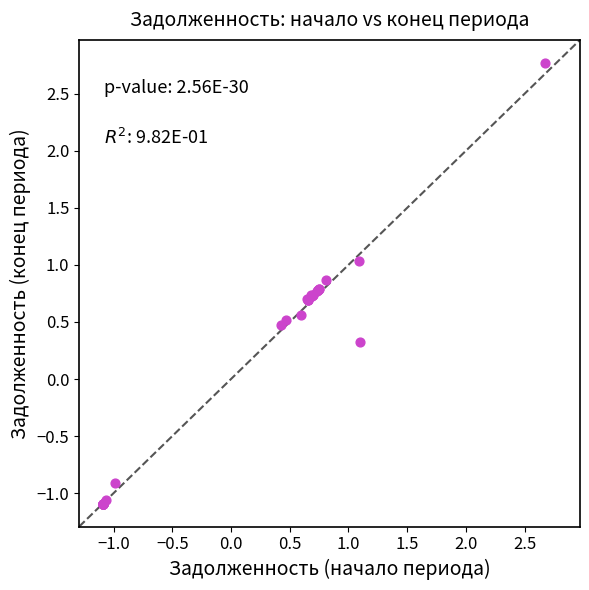

What Y value in the scatter plot is closest to 0?

0.3